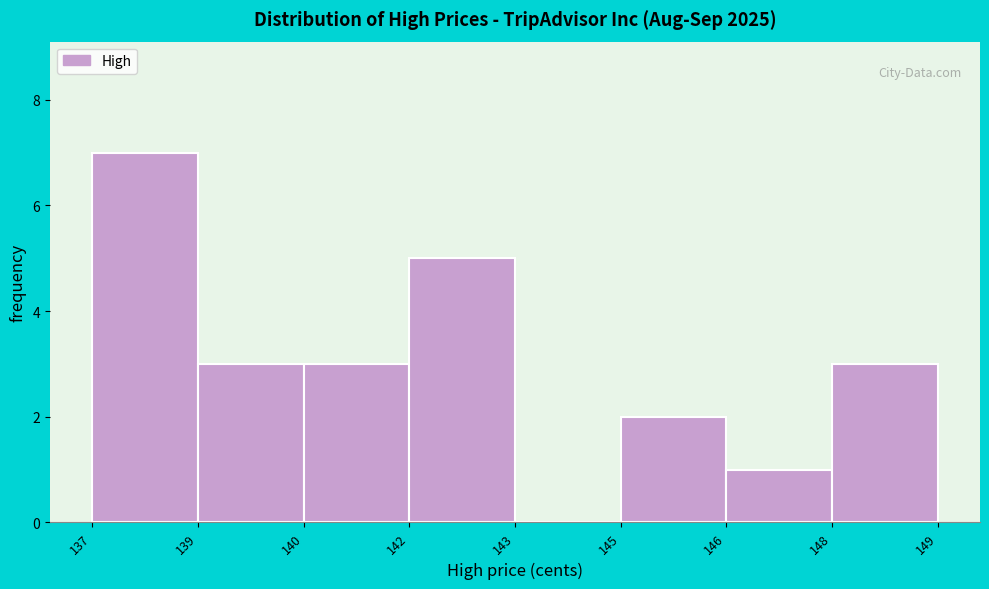

Reading right to left, extract all data points from this chart.

148=3	146=1	145=2	143=0	142=5	140=3	139=3	137=7